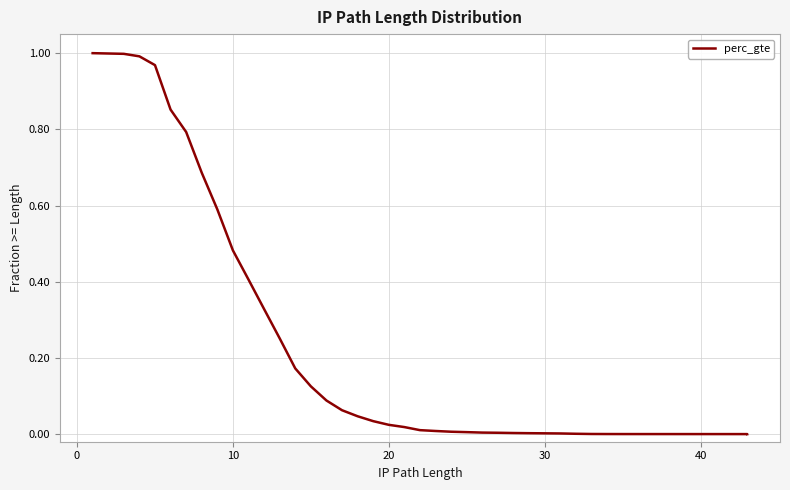

True or false: there are more than 1 points higher than both neighbors.

False